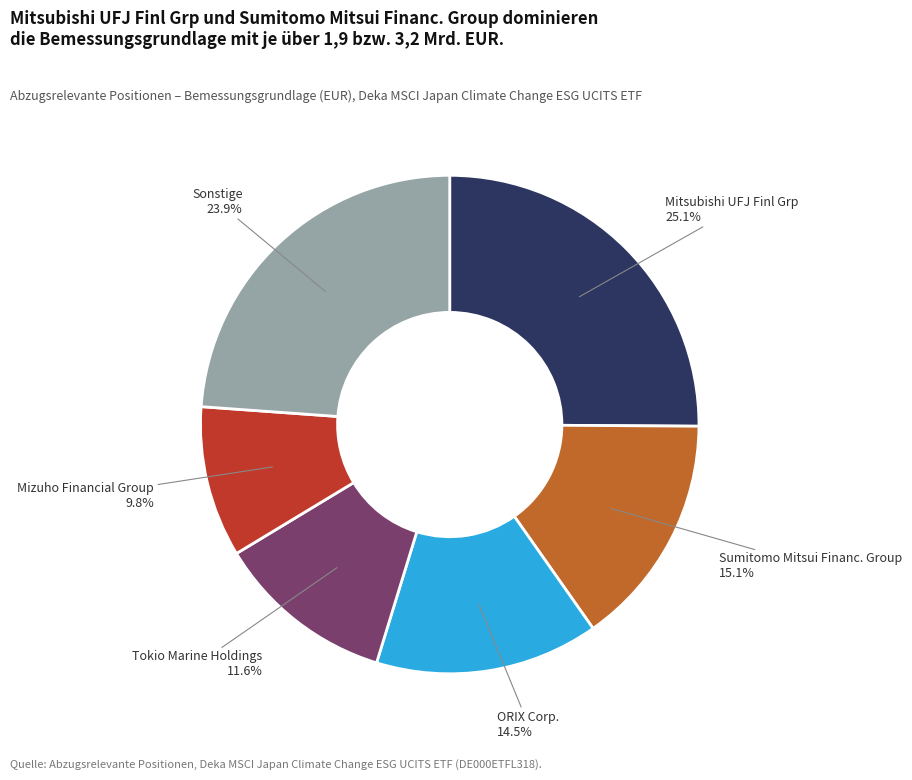

Is there any slice that represents more than half of the pie?

No